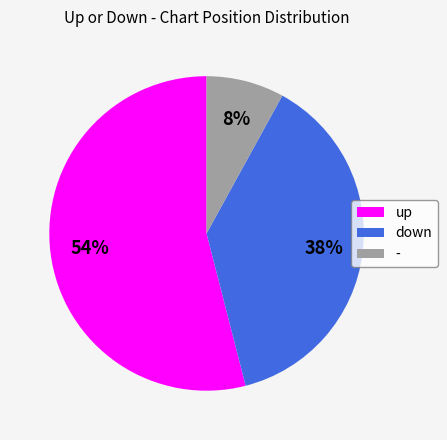

Which has a higher value, down or up?

up